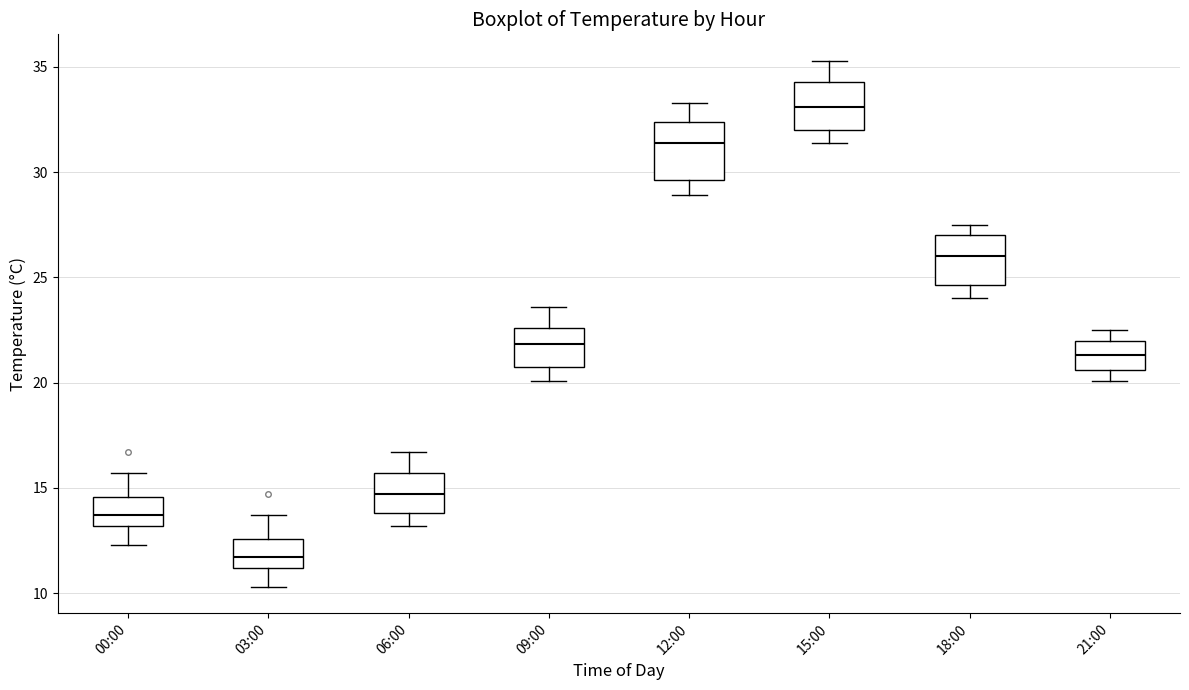

Reading left to right, read every box against the y-axis: the position of its median line, the range the box covers, and the ends of its whiskers. The values are not printed on the chart, so give them approximately, as read against the axis.

00:00: median 13.5, box 13.0 to 14.5, whiskers 12.5 to 15.5
03:00: median 11.5, box 11.0 to 12.5, whiskers 10.5 to 13.5
06:00: median 14.5, box 14.0 to 15.5, whiskers 13.0 to 16.5
09:00: median 22.0, box 20.5 to 22.5, whiskers 20.0 to 23.5
12:00: median 31.5, box 29.5 to 32.5, whiskers 29.0 to 33.5
15:00: median 33.0, box 32.0 to 34.5, whiskers 31.5 to 35.5
18:00: median 26.0, box 24.5 to 27.0, whiskers 24.0 to 27.5
21:00: median 21.5, box 20.5 to 22.0, whiskers 20.0 to 22.5